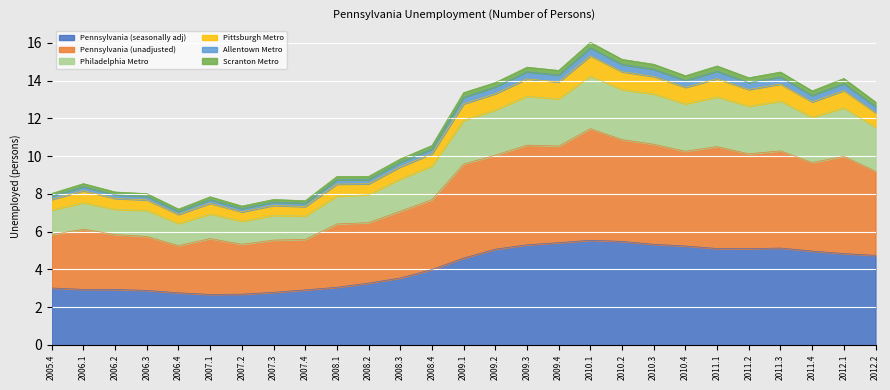

In Pennsylvania (unadjusted), how many points are higher than both neighbors (excluding endpoints)?

8